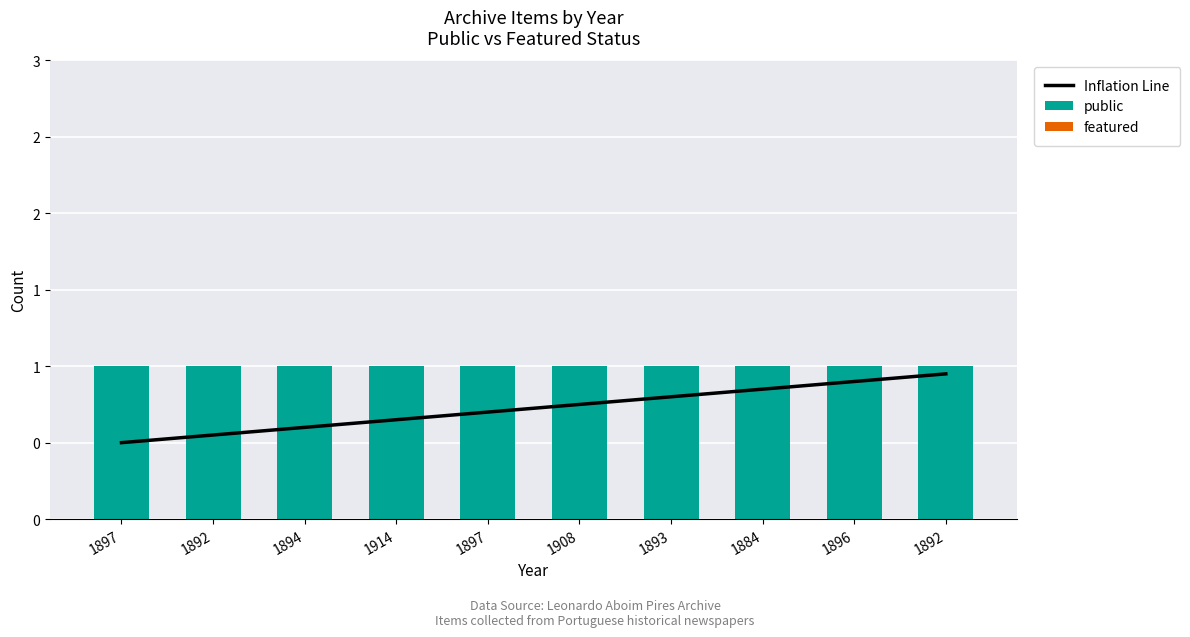

At which label is Inflation Line closest to 0?

1897